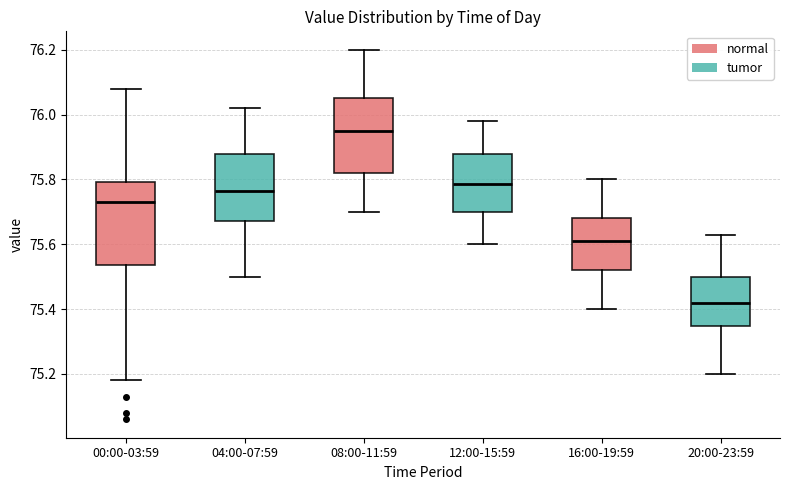

Which box's median line is the lowest?

20:00-23:59